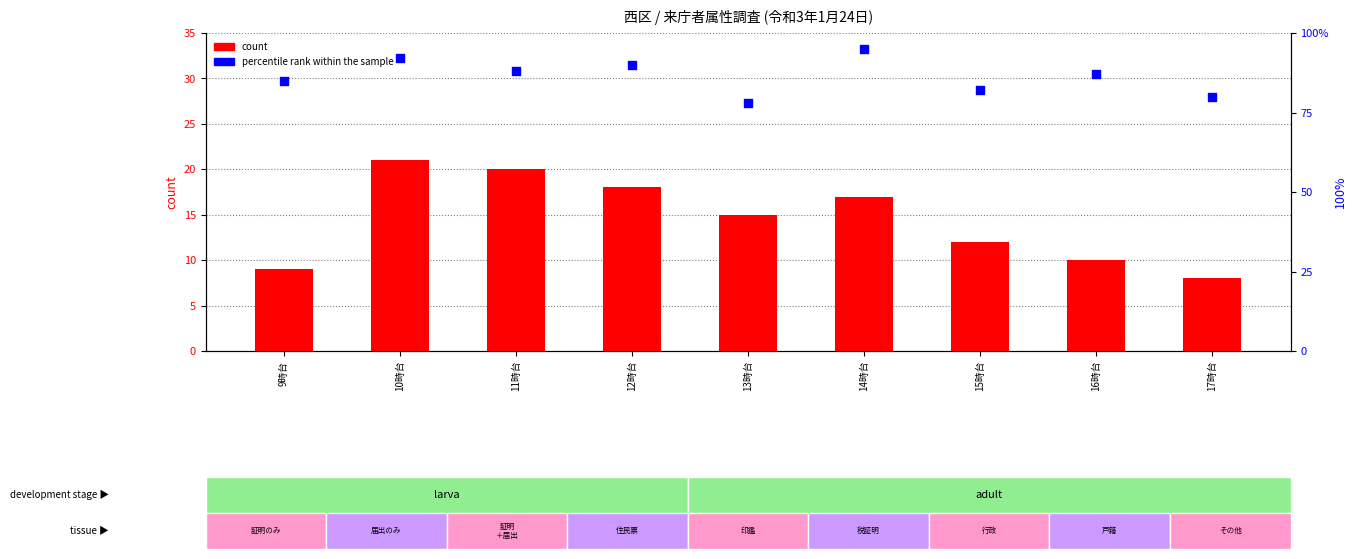

What is the total value across all series at 11時台?

108